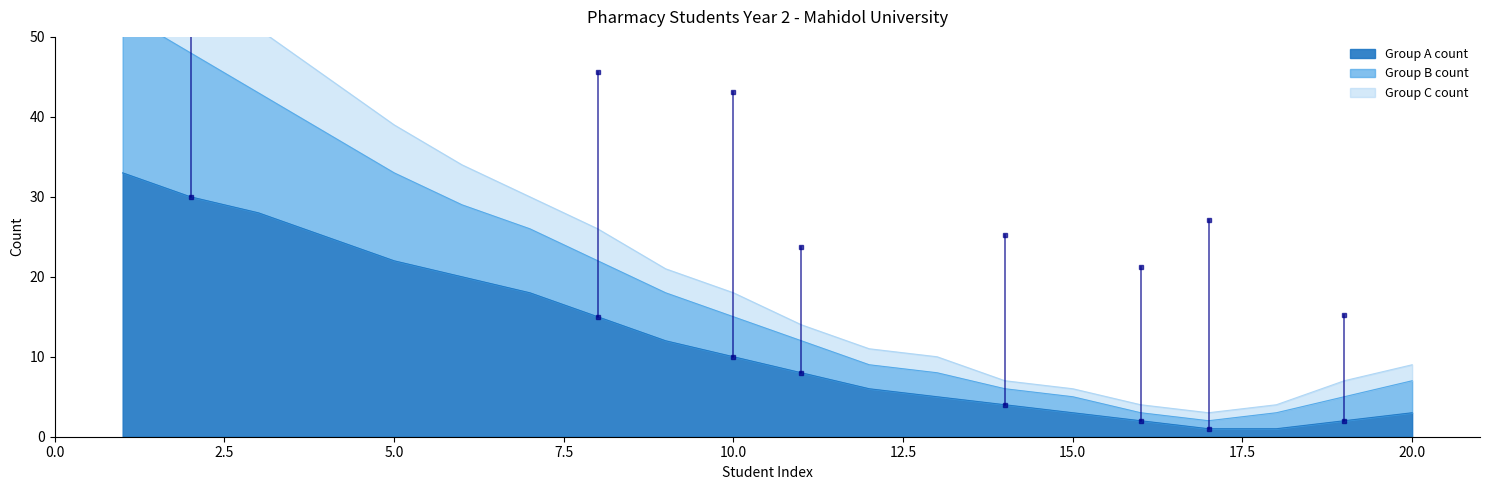

True or false: Group C count has more than 1 interior local peaks.

False